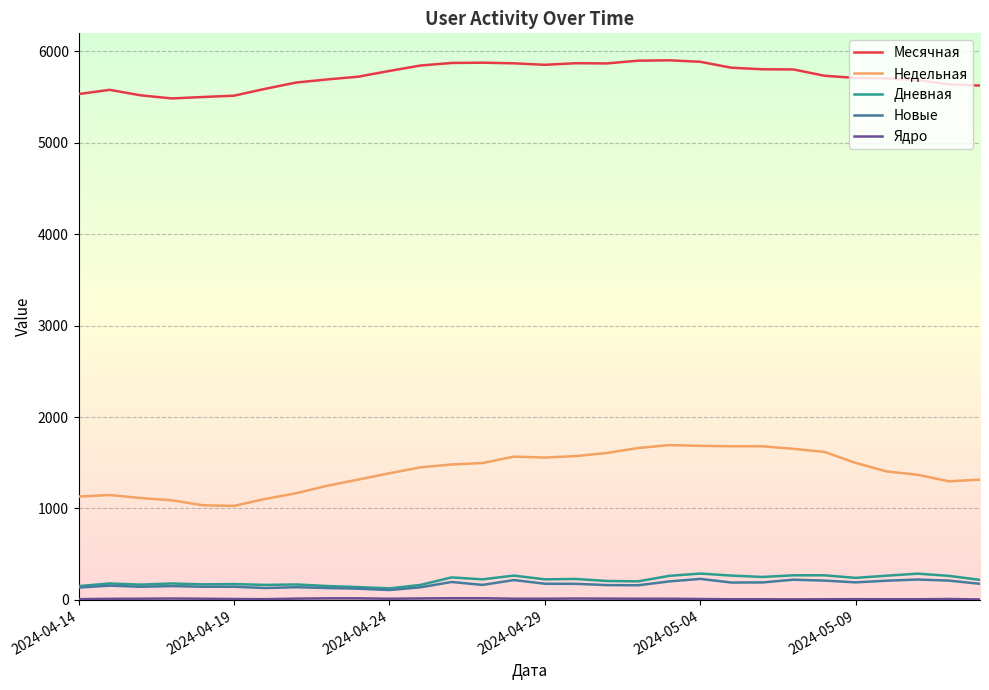

True or false: Дневная and Месячная intersect in this chart.

False